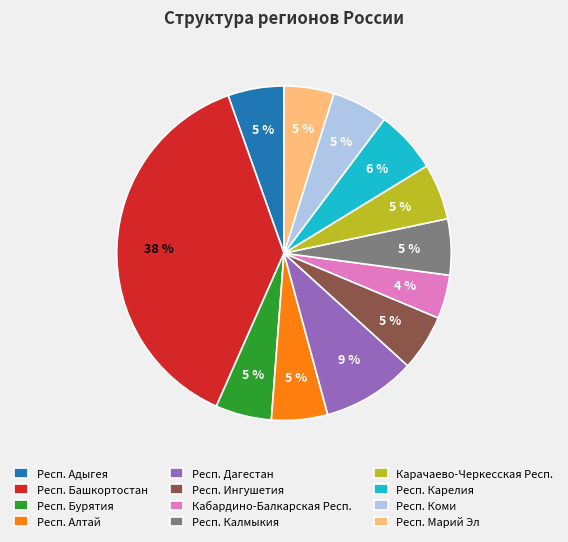

Between Респ. Коми and Респ. Башкортостан, which is larger?

Респ. Башкортостан